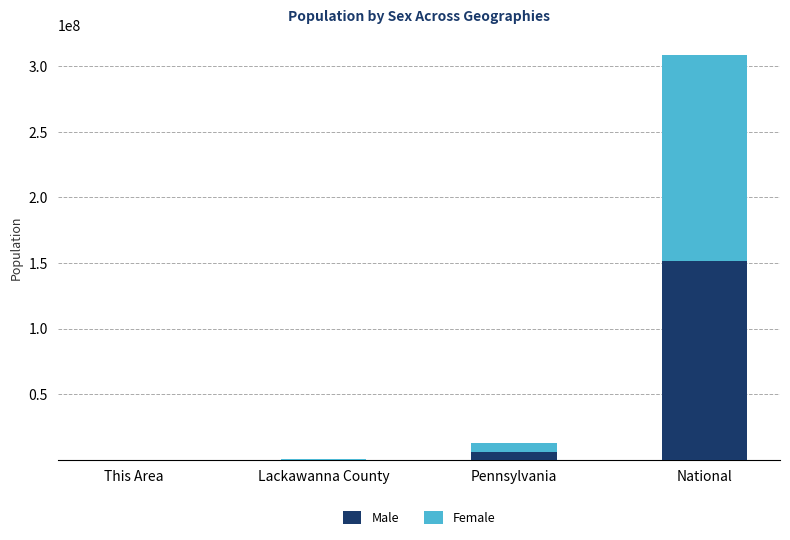

What is the highest value of the Male series?

151781326